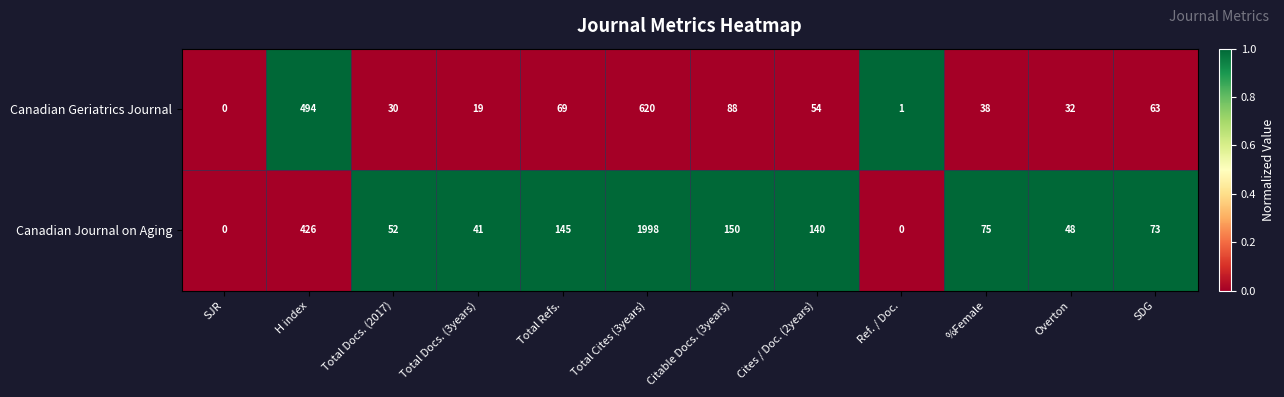

The value of Canadian Journal on Aging at Total Docs. (2017) is 52. True or false?

True